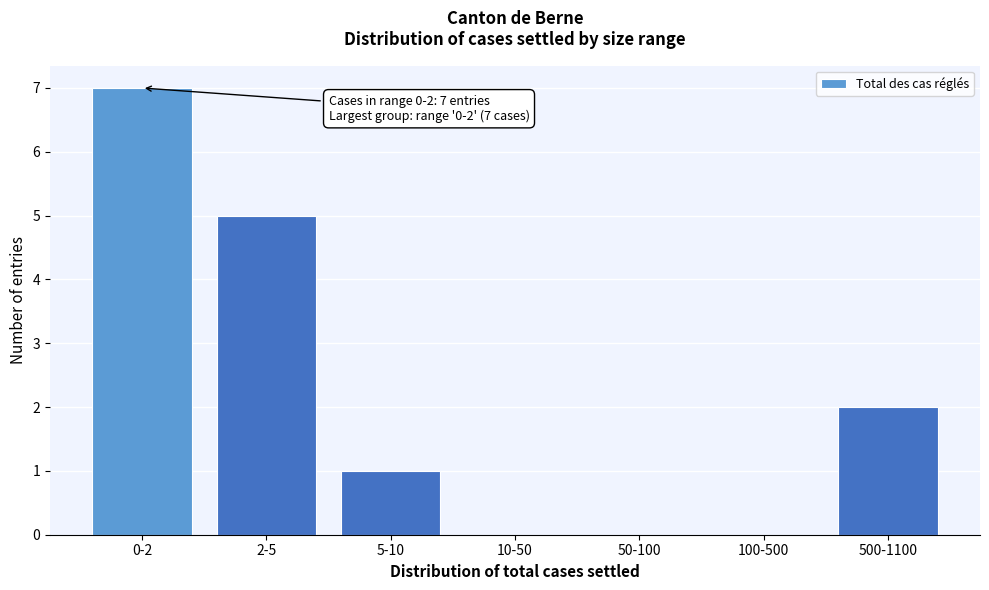

Reading left to right, transcribe all the data shown in this chart.

0-2=7	2-5=5	5-10=1	10-50=0	50-100=0	100-500=0	500-1100=2